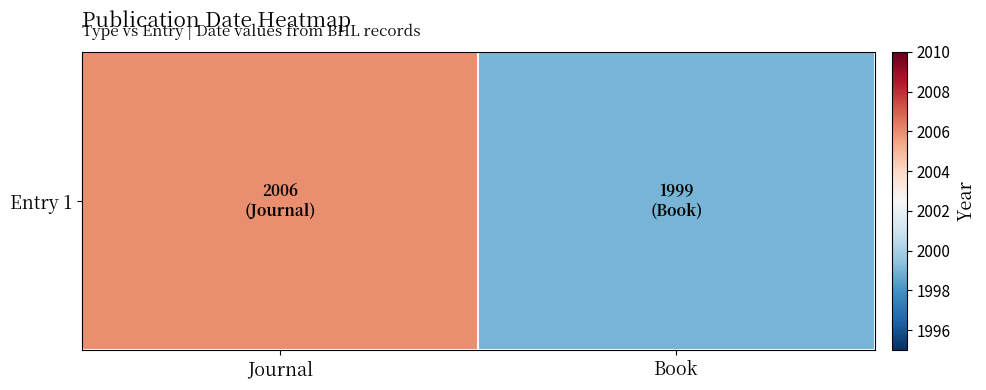

List the labels in order of value, largest first.

Journal, Book